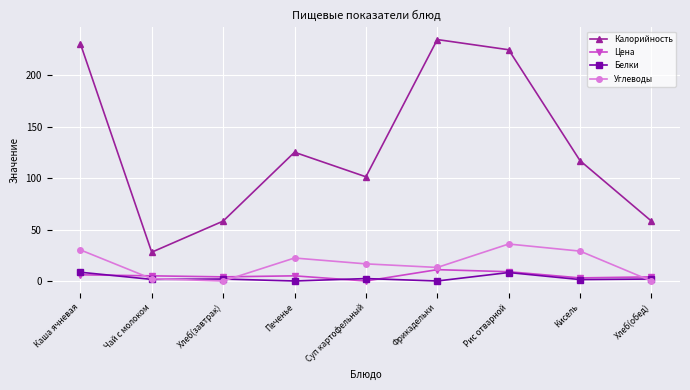

What is the value of the Калорийность point at the 1st from the left?

230.7